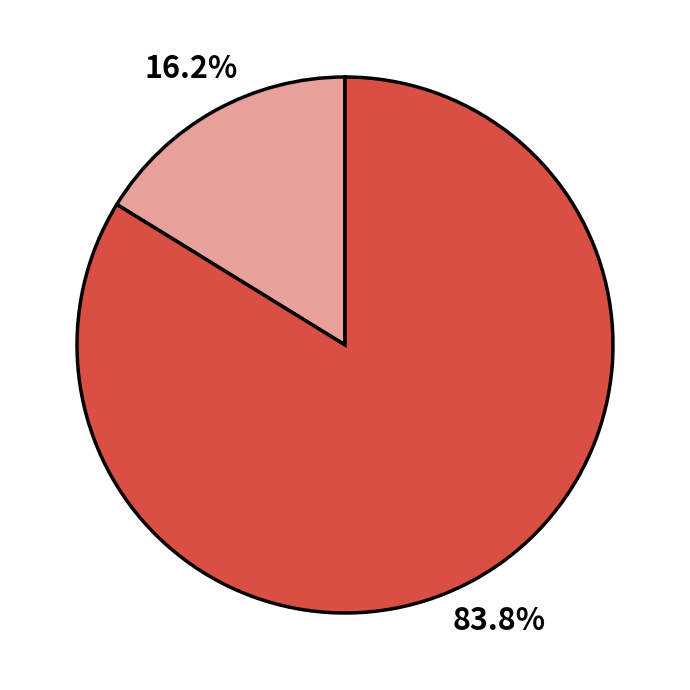

Is there any slice that represents more than half of the pie?

Yes